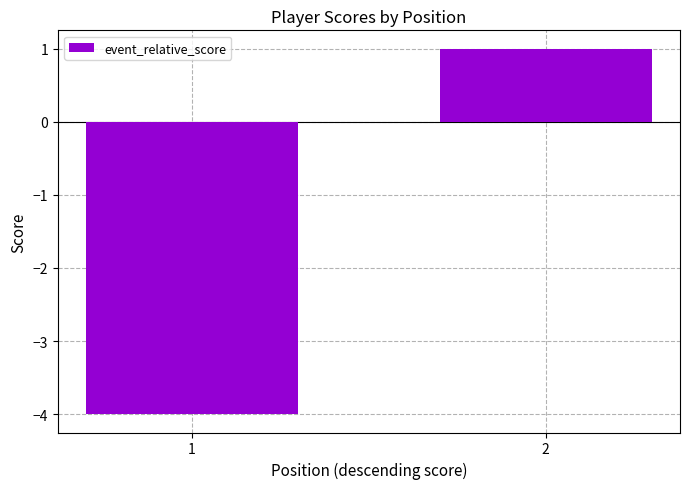

Where is the data nearest to the value -1?

2